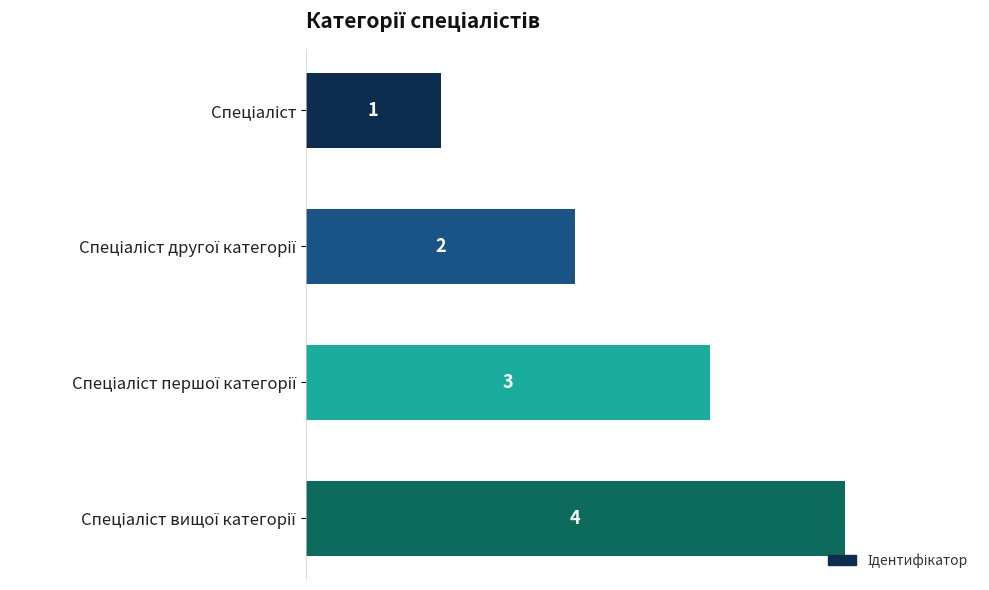

What is the value of the 3rd bar from the top?

3